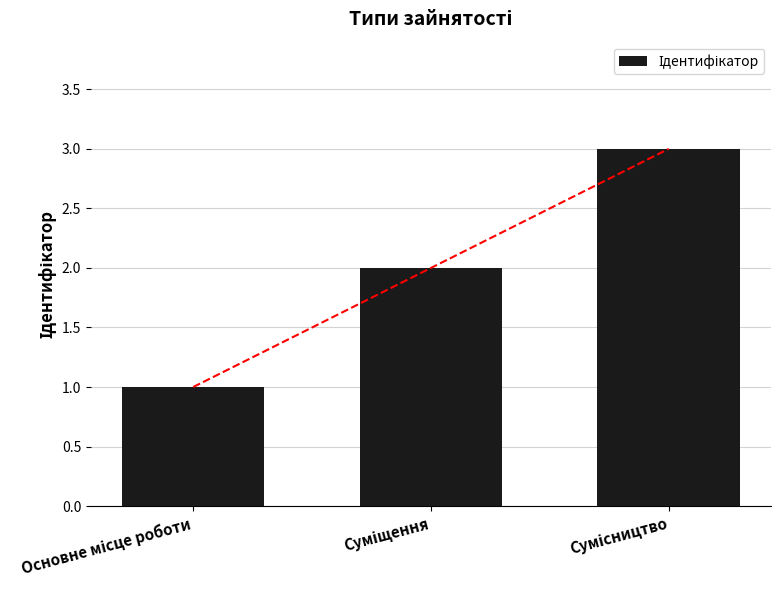

The value at Суміщення is 1. True or false?

False